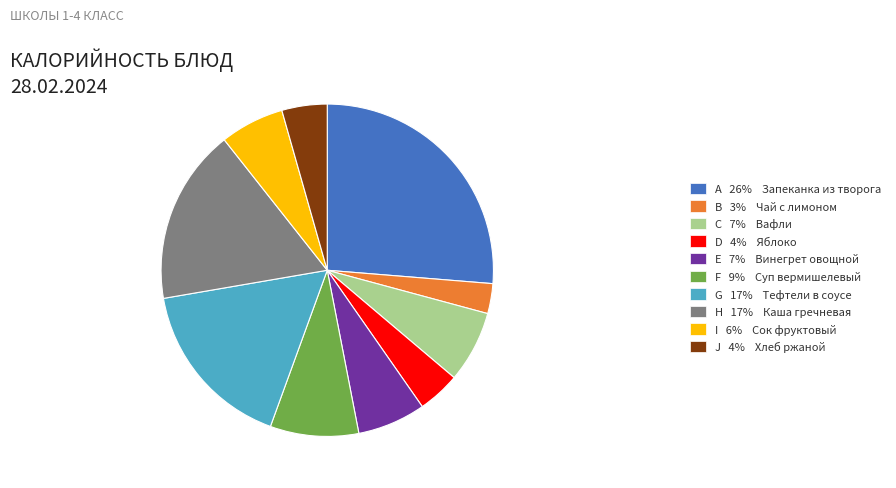

Between J 4% Хлеб ржаной and G 17% Тефтели в соусе, which is larger?

G 17% Тефтели в соусе